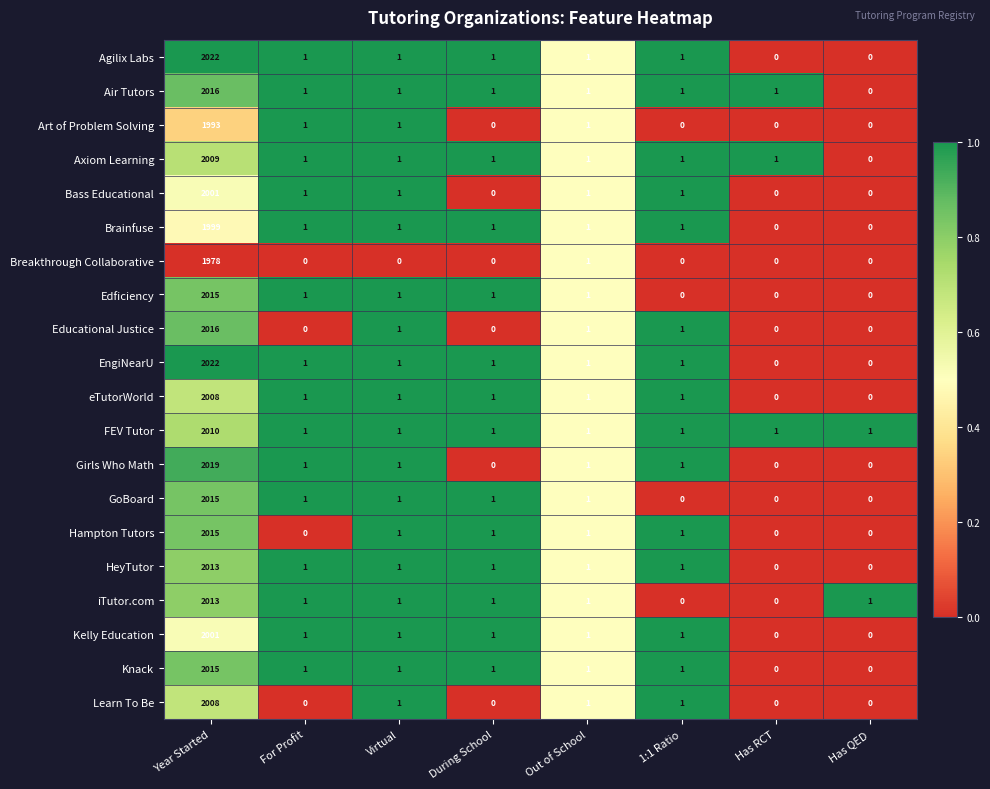

Is the value of Bass Educational at Year Started greater than the value of Axiom Learning at Has QED?

Yes